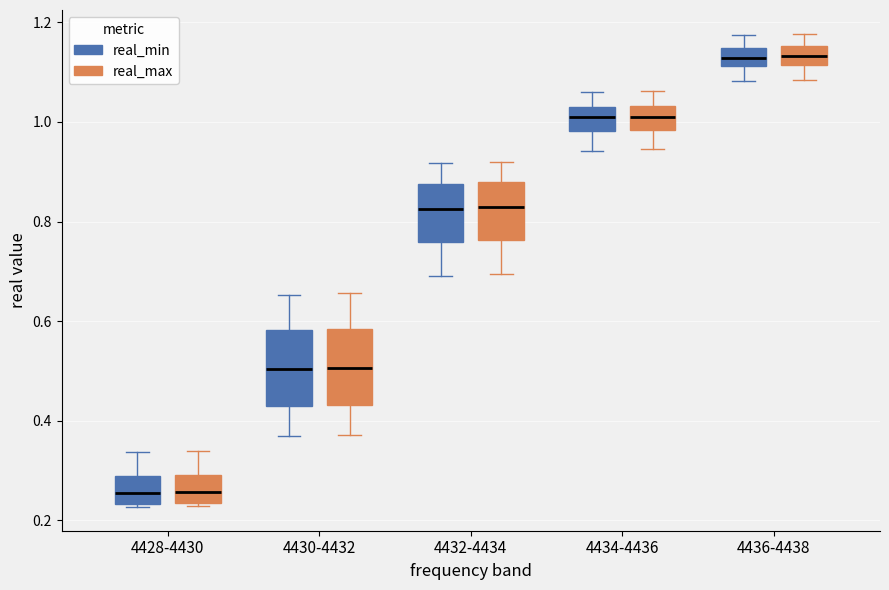

Reading left to right, read every box against the y-axis: the position of its median line, the range the box covers, and the ends of its whiskers. The values are not printed on the chart, so give them approximately, as read against the axis.

4428-4430 (real_min): median 0.26, box 0.24 to 0.28, whiskers 0.22 to 0.34
4428-4430 (real_max): median 0.26, box 0.24 to 0.30, whiskers 0.22 to 0.34
4430-4432 (real_min): median 0.50, box 0.44 to 0.58, whiskers 0.36 to 0.66
4430-4432 (real_max): median 0.50, box 0.44 to 0.58, whiskers 0.38 to 0.66
4432-4434 (real_min): median 0.82, box 0.76 to 0.88, whiskers 0.70 to 0.92
4432-4434 (real_max): median 0.82, box 0.76 to 0.88, whiskers 0.70 to 0.92
4434-4436 (real_min): median 1.00, box 0.98 to 1.02, whiskers 0.94 to 1.06
4434-4436 (real_max): median 1.02, box 0.98 to 1.04, whiskers 0.94 to 1.06
4436-4438 (real_min): median 1.12 (inside the box), box 1.12 to 1.14, whiskers 1.08 to 1.18
4436-4438 (real_max): median 1.14, box 1.12 to 1.16, whiskers 1.08 to 1.18